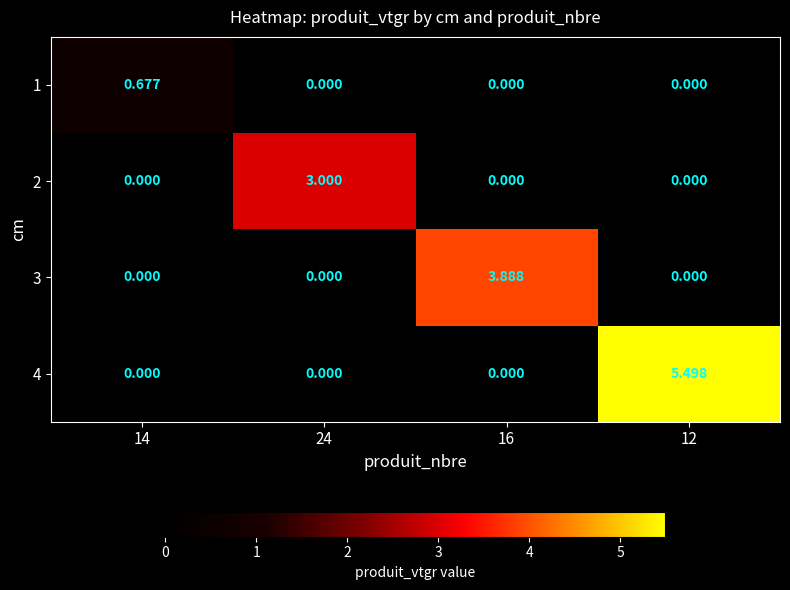

Which series has the largest total across all categories?

4